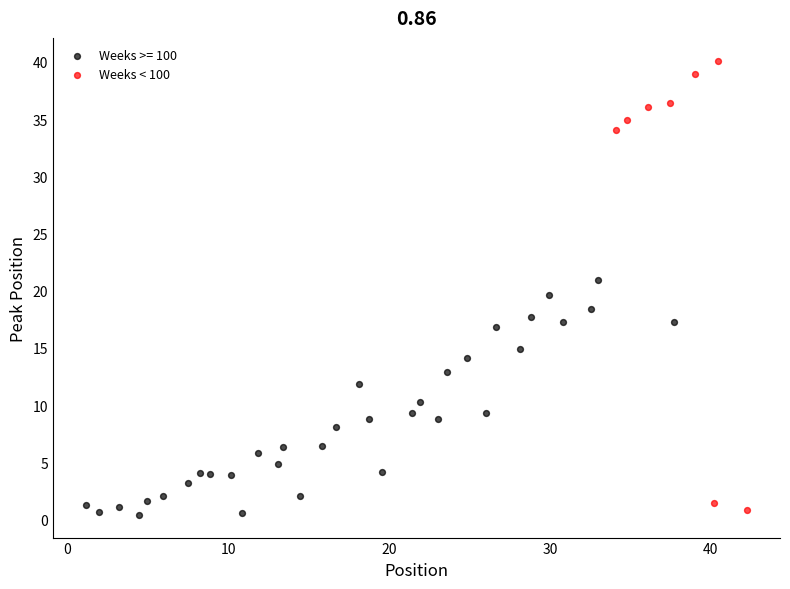

Which series has the widest spread of Y values?

Weeks < 100